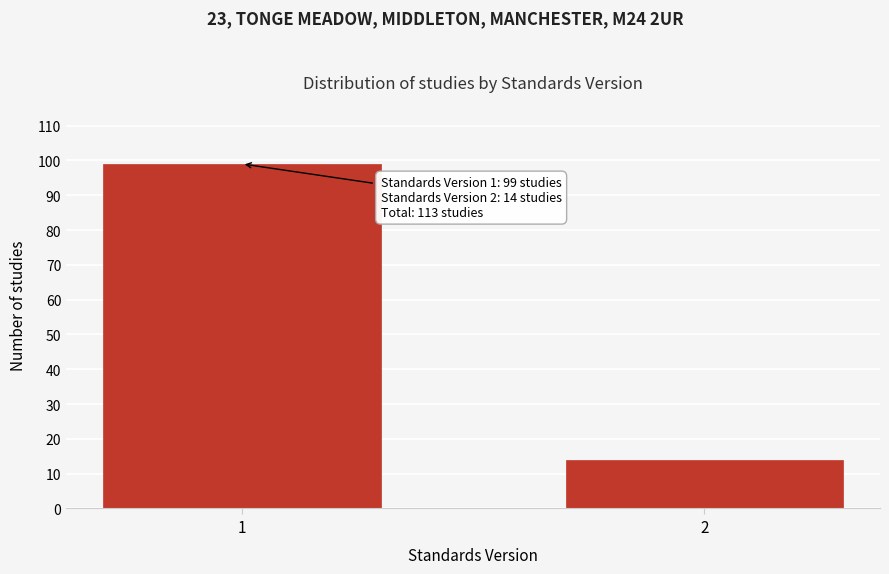

Reading left to right, what are all the values shown in this chart?

1=99	2=14